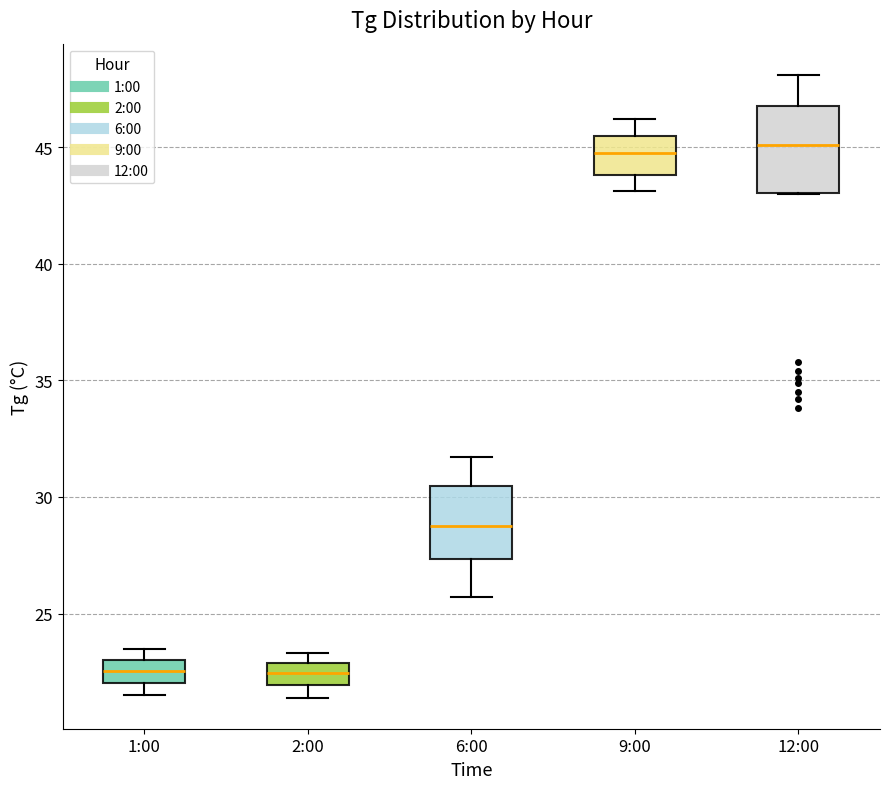

Where does the upper whisker of the box for 12:00 end on the y-axis? The values are not printed on the chart, so give them approximately, as read against the axis.

48.0